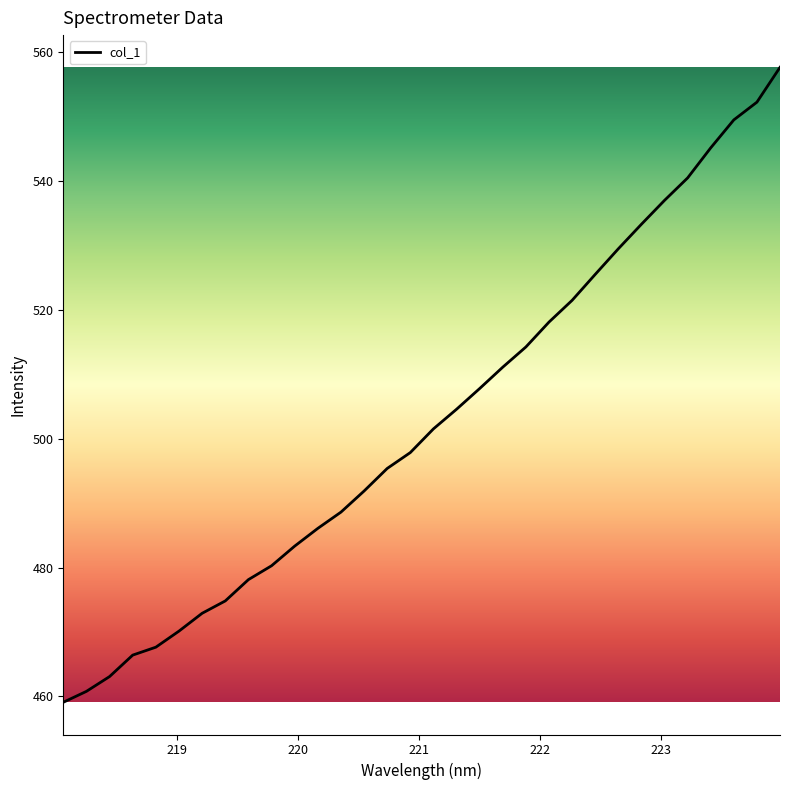

What is the difference between the maximum and minimum values?

98.6